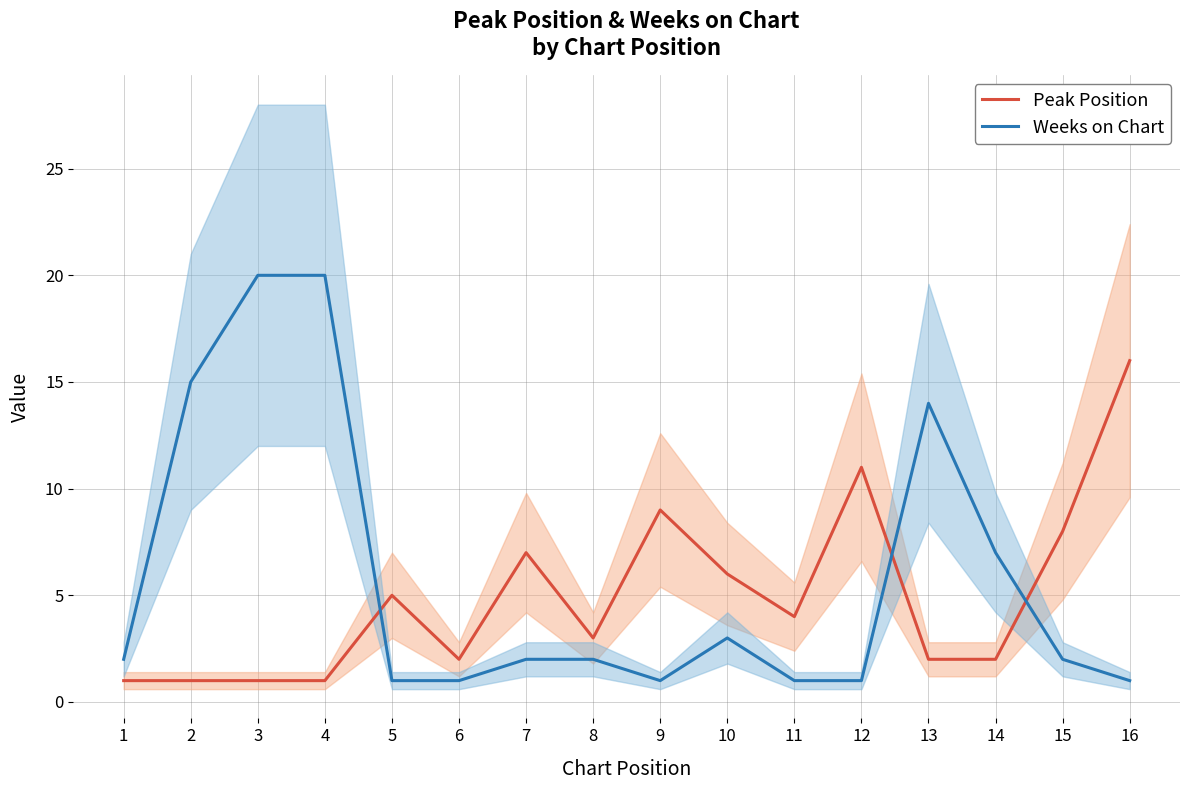

What is the average value of the Weeks on Chart series?

6